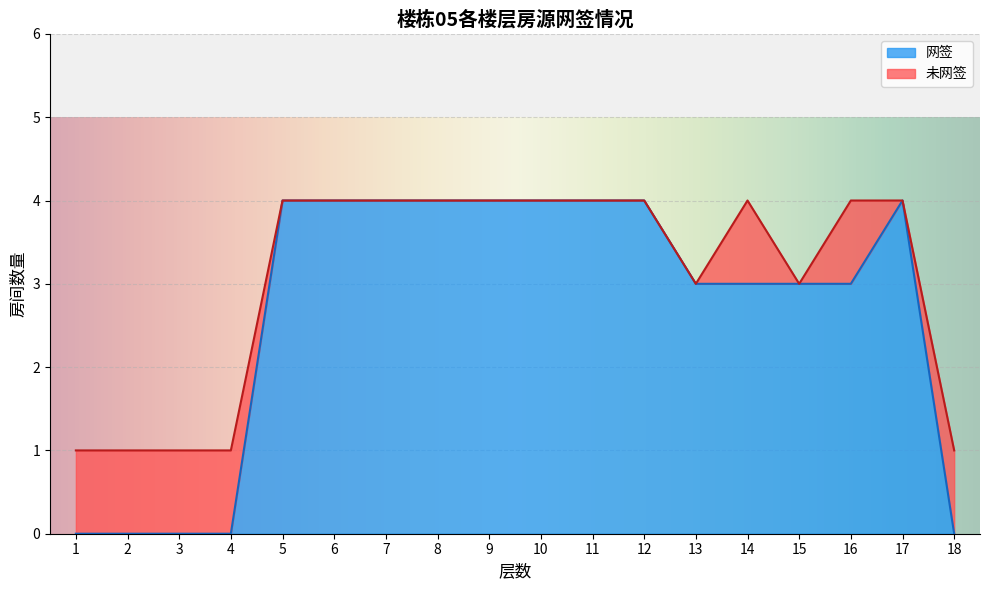

Does the chart display data point markers on the line(s)?

No